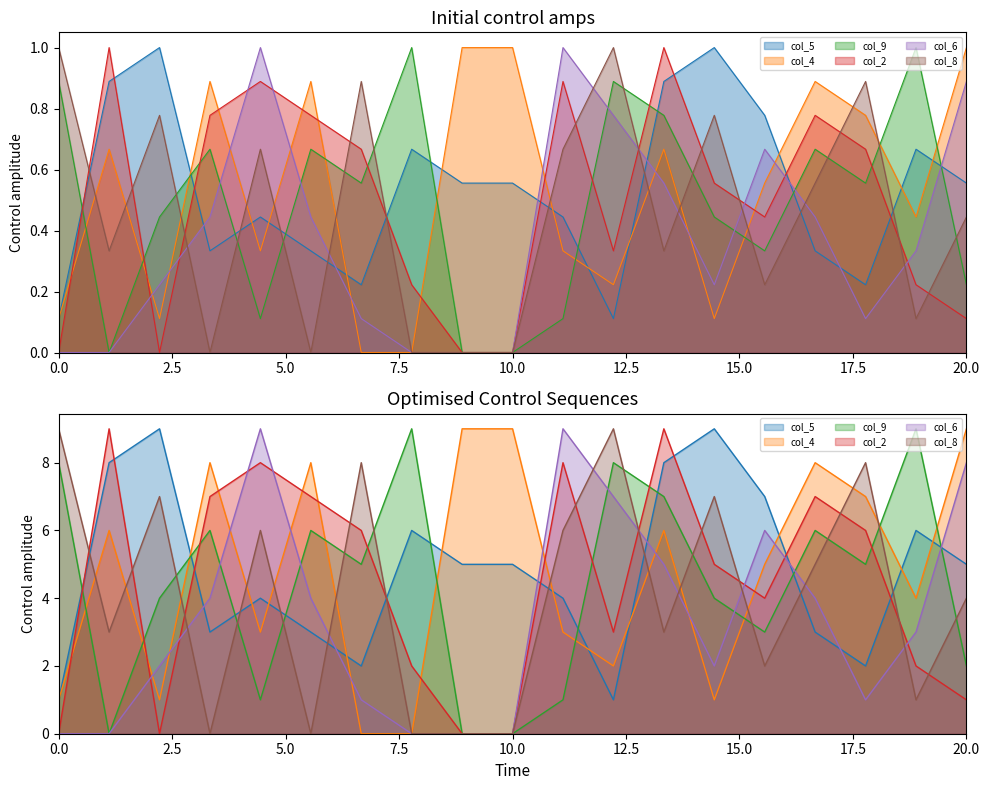

Which has a higher value, 1 or 2?

2